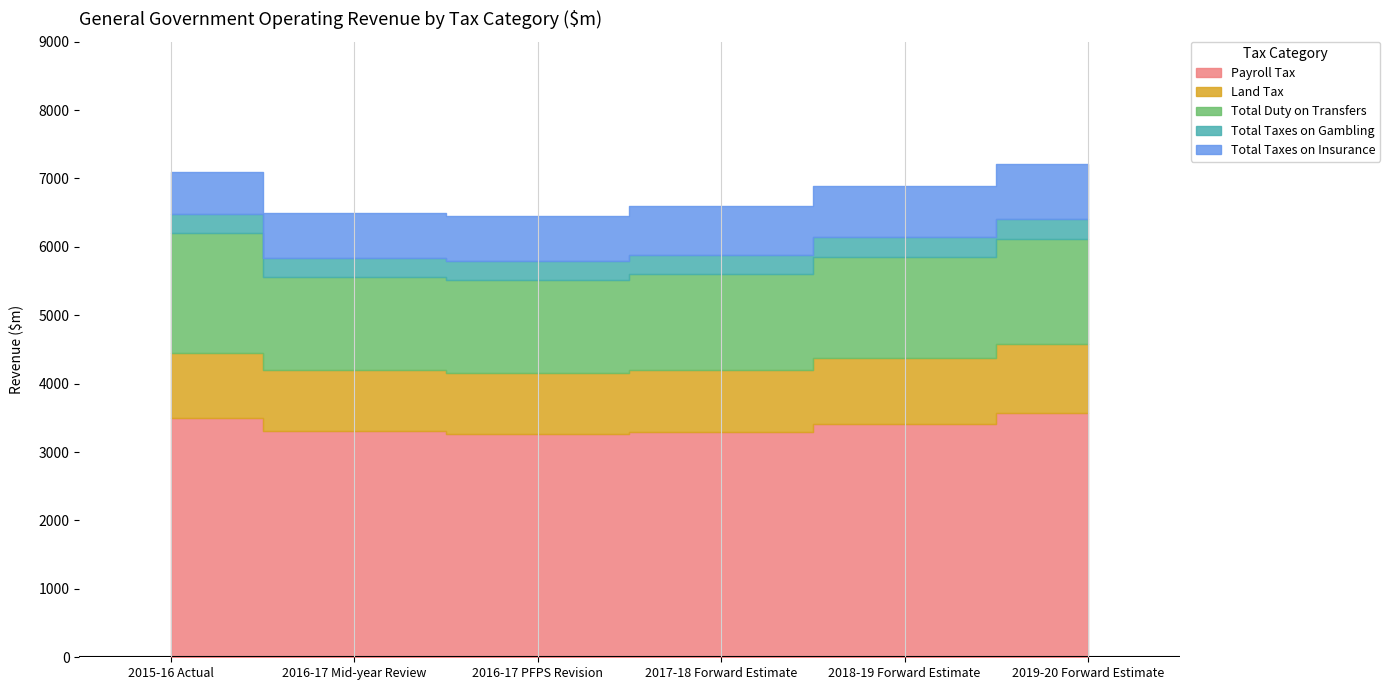

List the series in order of their peak value, lowest first.

Total Taxes on Gambling, Total Taxes on Insurance, Land Tax, Total Duty on Transfers, Payroll Tax